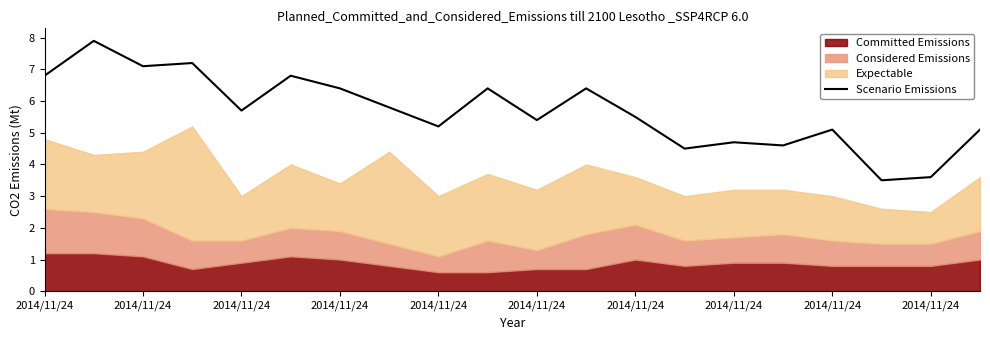

Rank the categories by value from highest to lowest.

2014/11/24, 2014/11/24, 2014/11/24, 2014/11/24, 2014/11/24, 11, 2014/11/24, 2014/11/24, 2014/11/24, 2014/11/24, 12, 10, 2014/11/24, 16, 19, 14, 15, 13, 18, 17